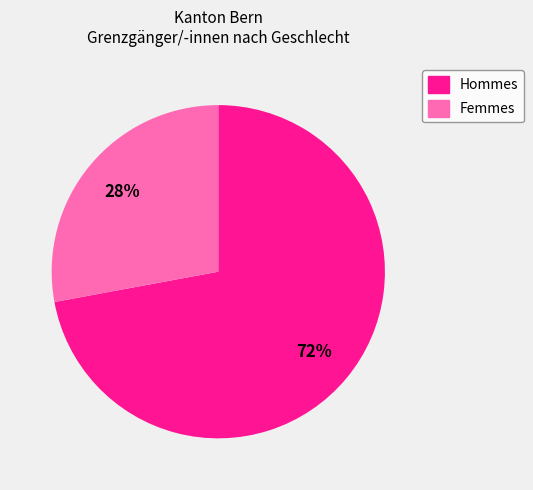

To the nearest percent, what is the average slice percentage?

50%